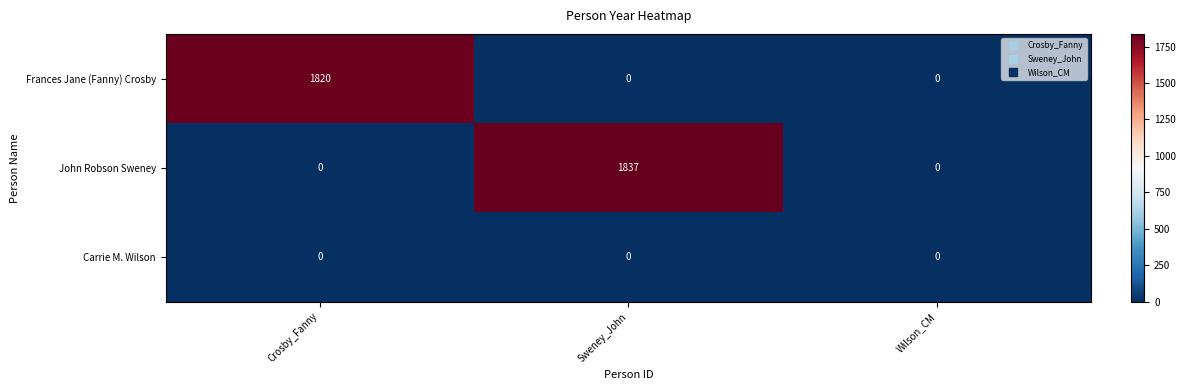

What is the difference between the highest and lowest values at Crosby_Fanny?

1820